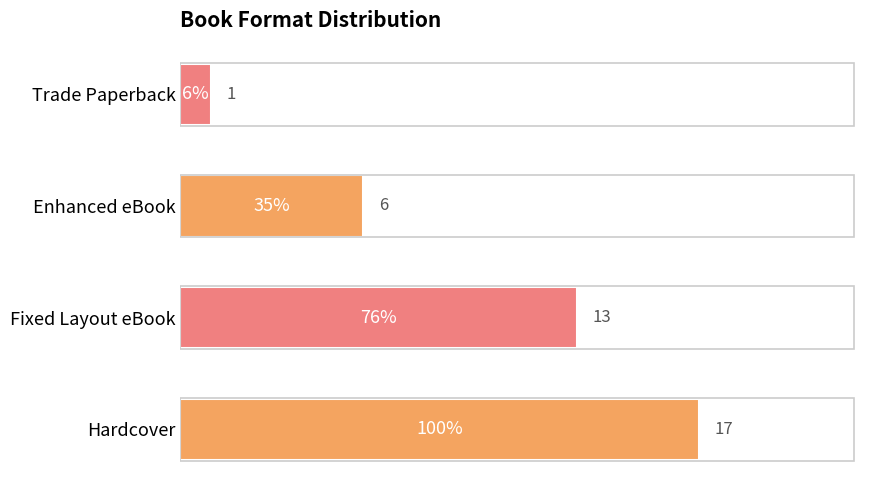

The value at Fixed Layout eBook is 13. True or false?

True